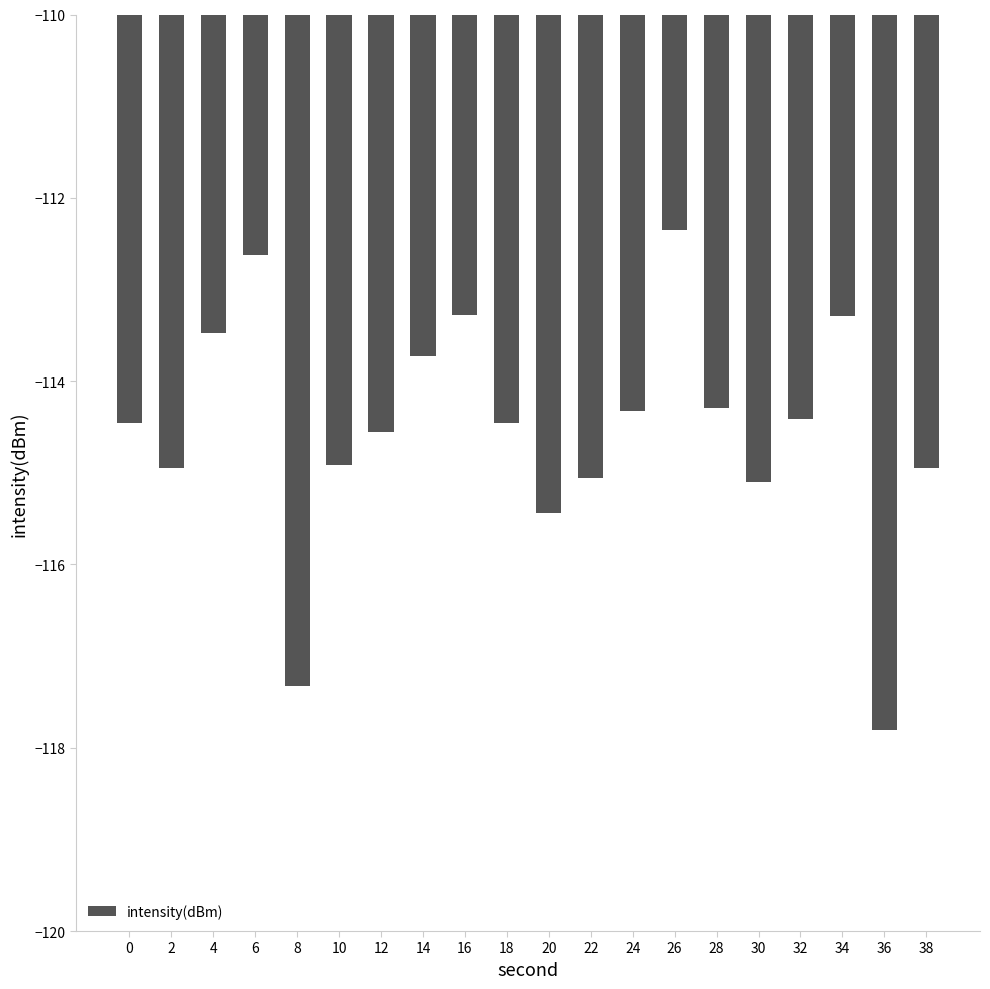

True or false: the data shows -193.7 at 14.

False